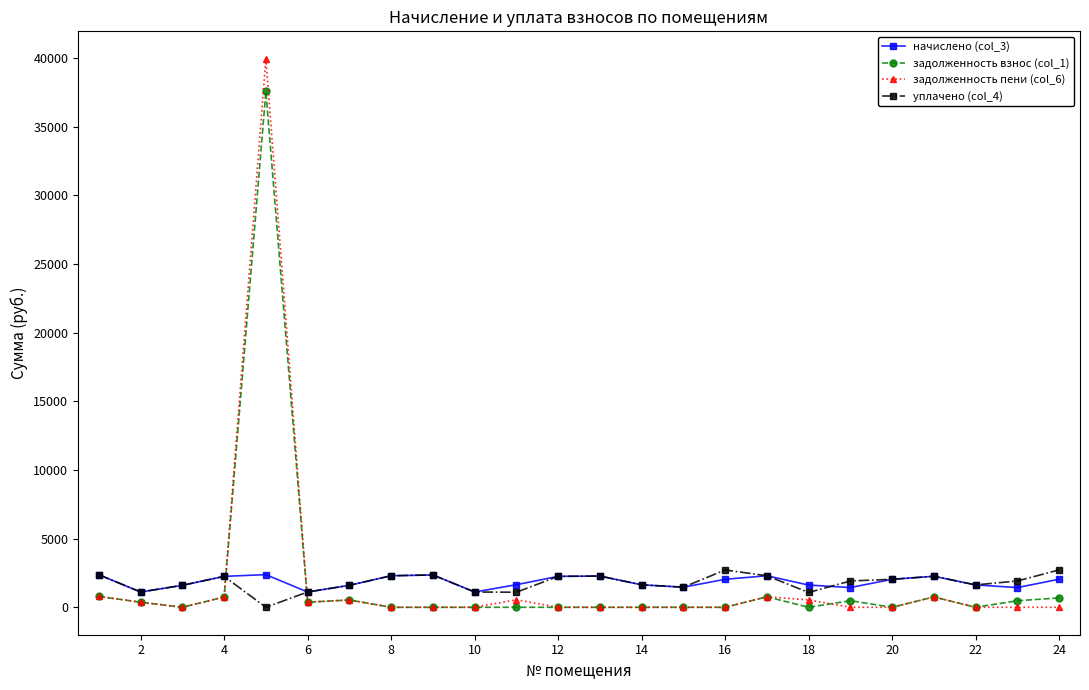

In уплачено (col_4), how many points are higher than both neighbors (excluding endpoints)?

5